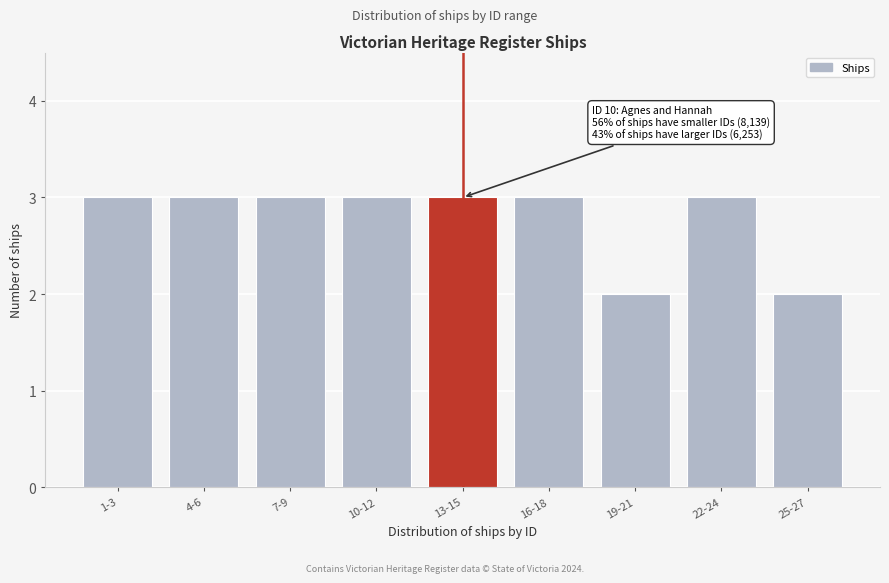

Reading left to right, what are all the values shown in this chart?

1-3=3	4-6=3	7-9=3	10-12=3	13-15=3	16-18=3	19-21=2	22-24=3	25-27=2